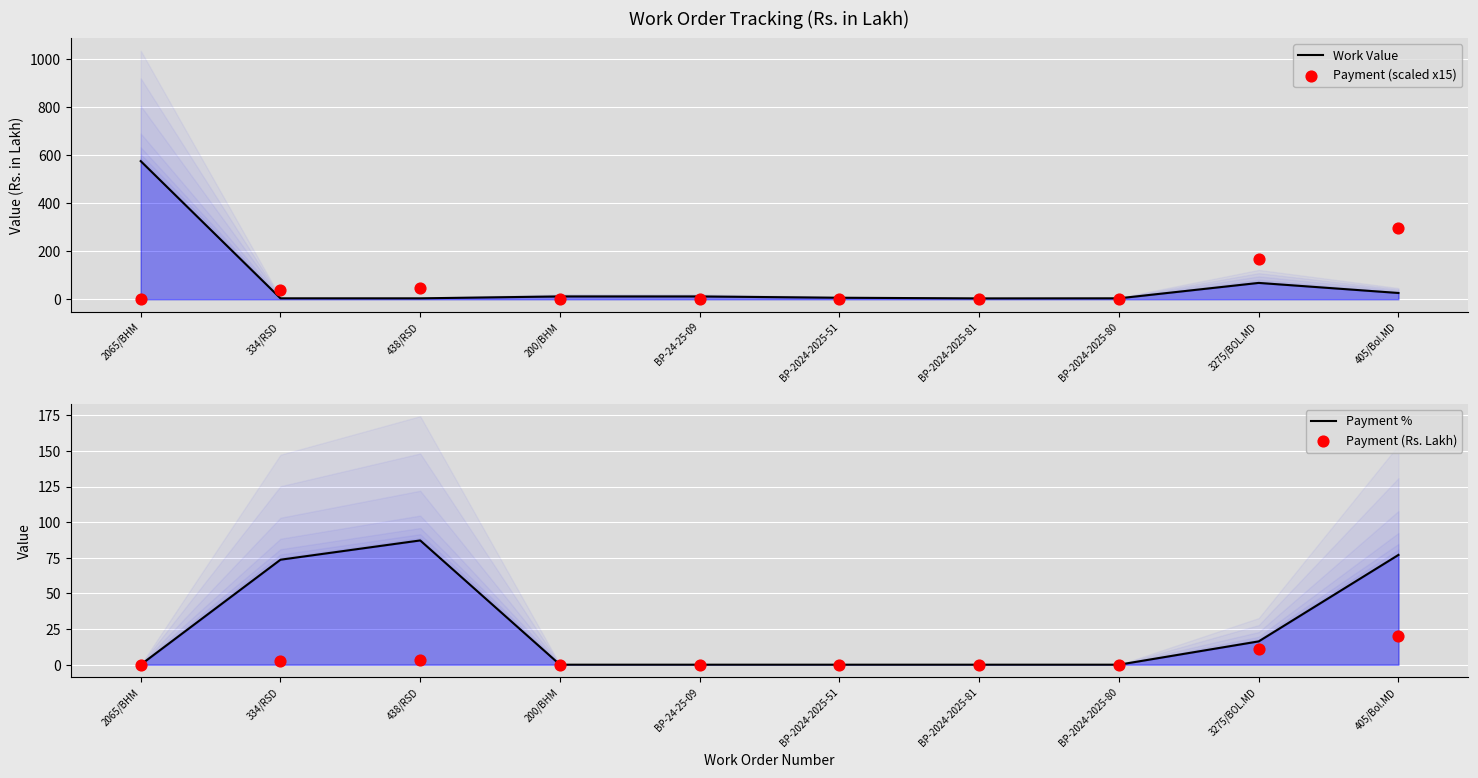

Is the value of Work Value at 438/RSD greater than the value of Payment (scaled x15) at 2065/BHM?

Yes